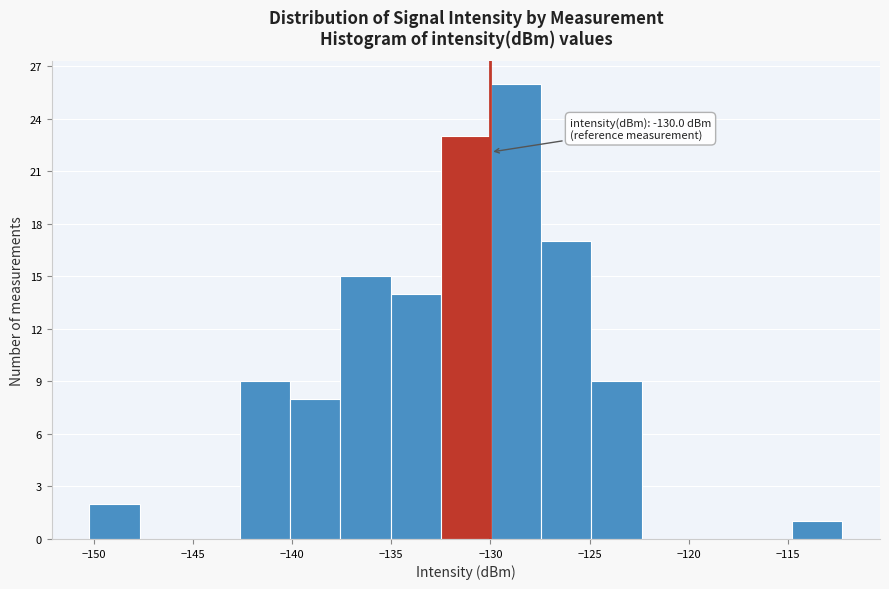

Which range on the x-axis has the tallest bar?

-130.0 to -127.5